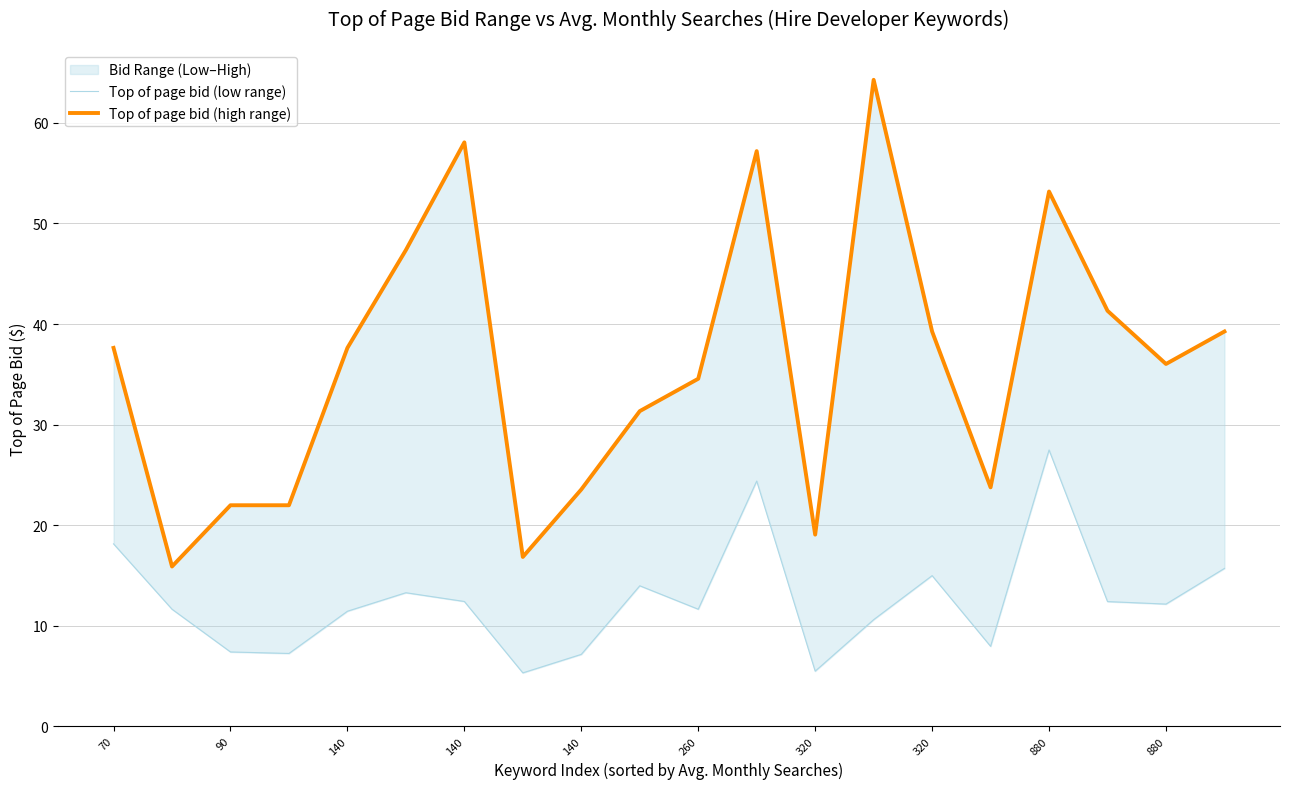

True or false: Top of page bid (high range) and Top of page bid (low range) cross at least once.

False